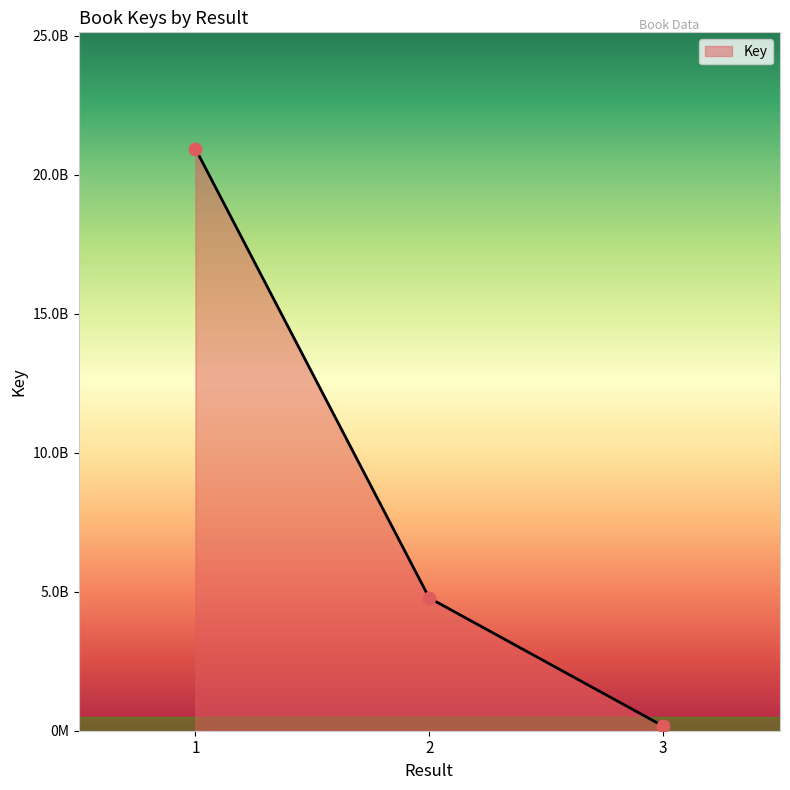

What is the change in value from 2 to 3?

-461041360